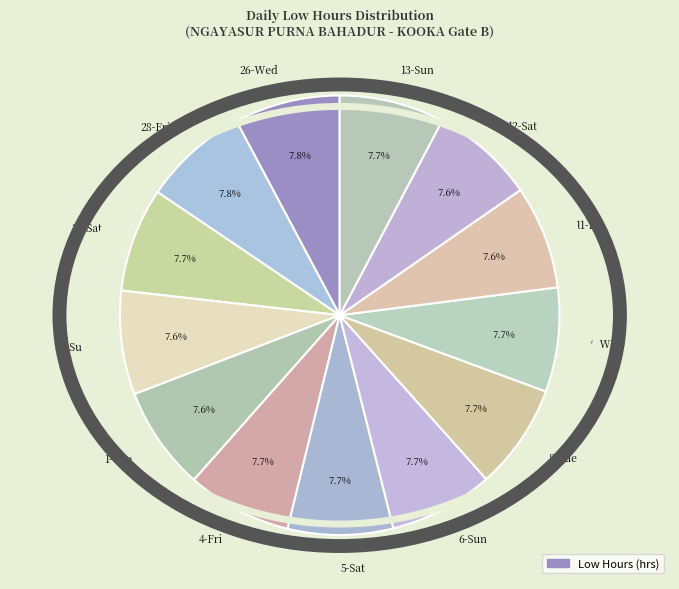

What is the total percentage of 9-Wed and 1-Tue?

15.3%